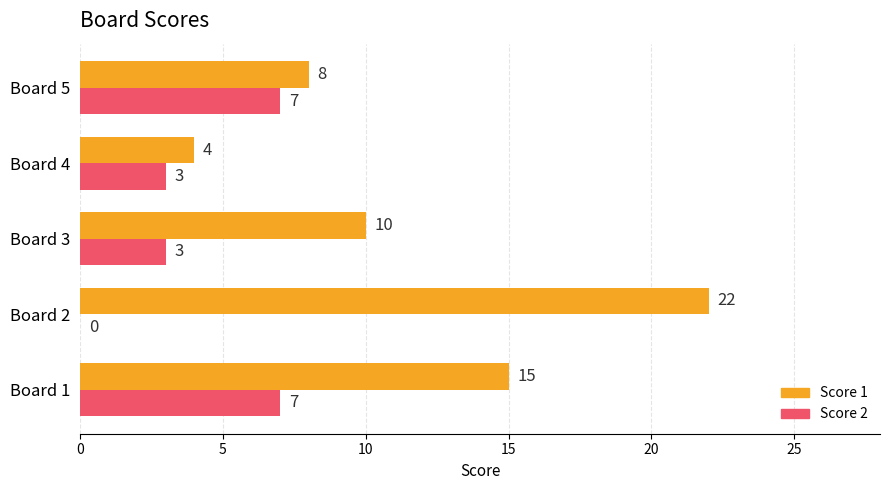

Is it true that Score 2 equals 4 at Board 1?

False